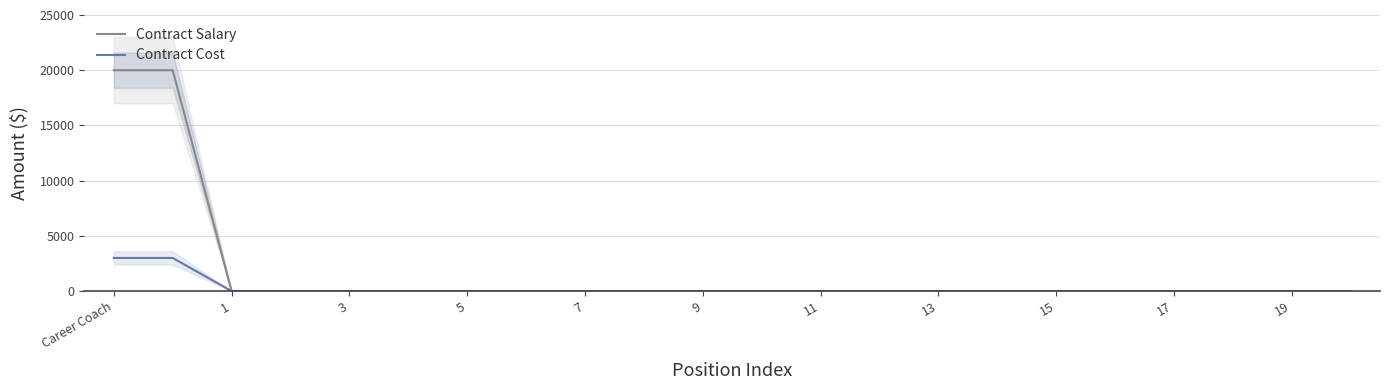

How many distinct data groups are displayed?

2